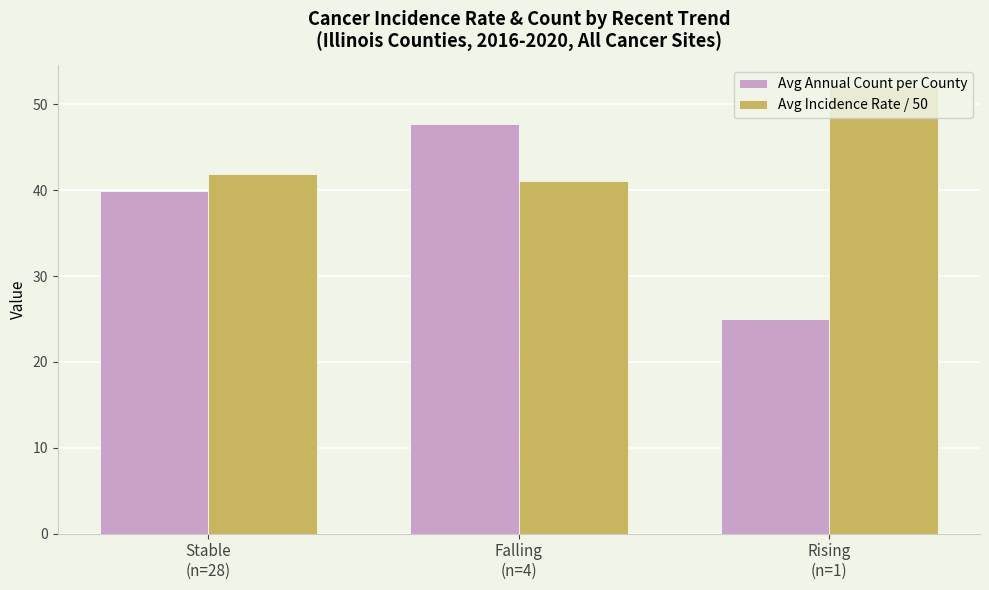

At which category does the chart reach its peak across all series?

Rising
(n=1)